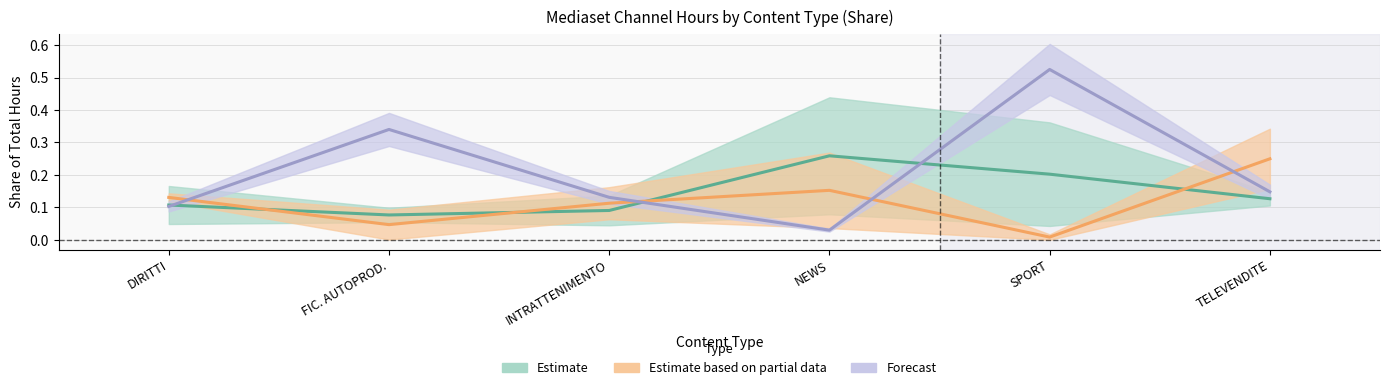

What are all the series names shown in the legend?

Estimate, Estimate based on partial data, Forecast